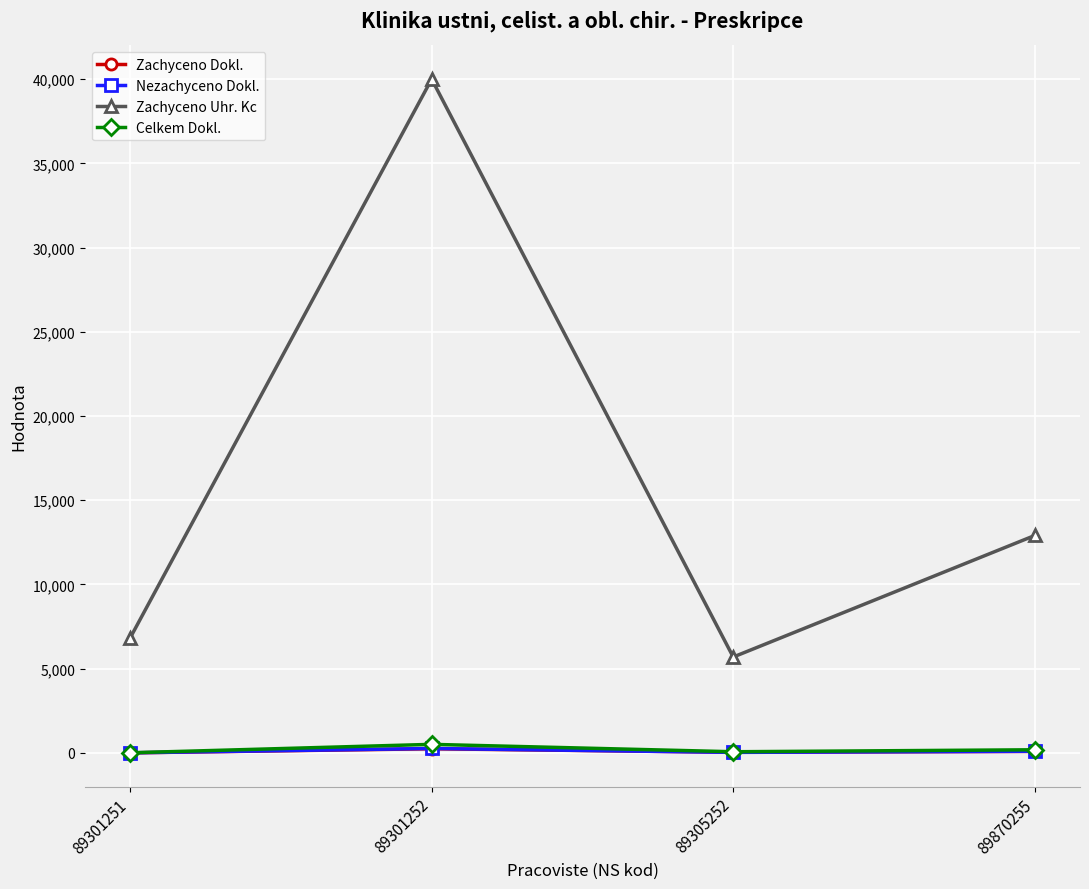

Which series has the largest total across all categories?

Zachyceno Uhr. Kc